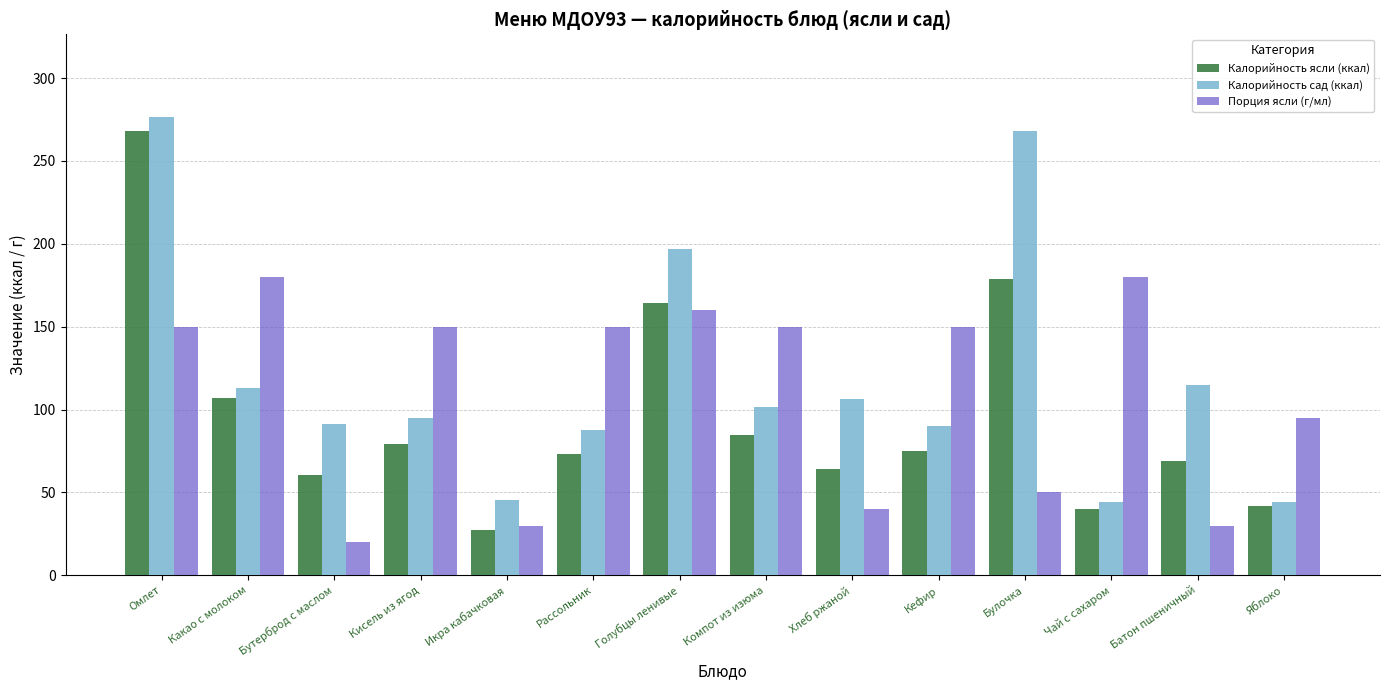

What is the total value across all series at Чай с сахаром?

264.4